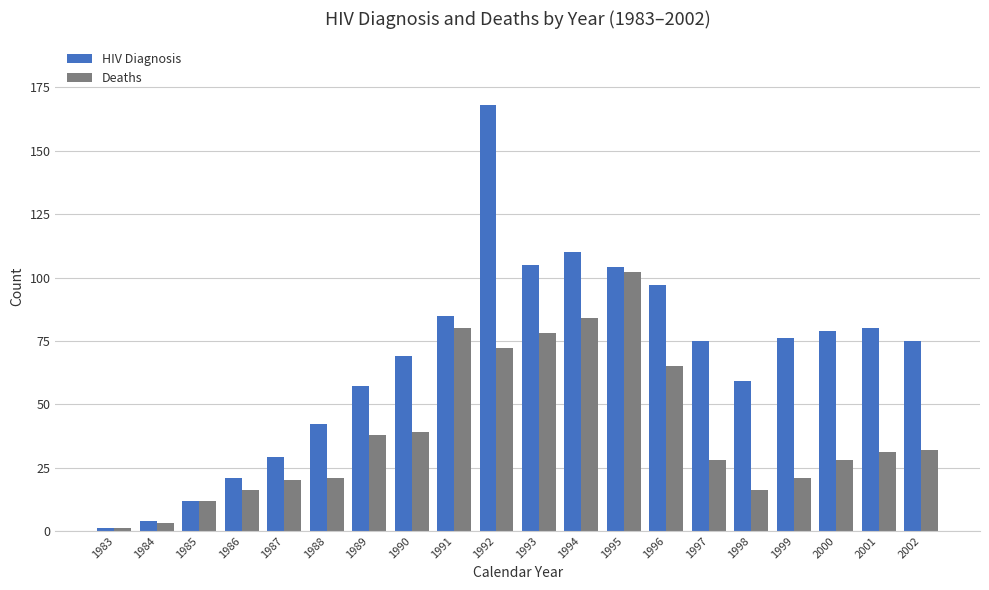

What is the lowest value of the Deaths series?

1